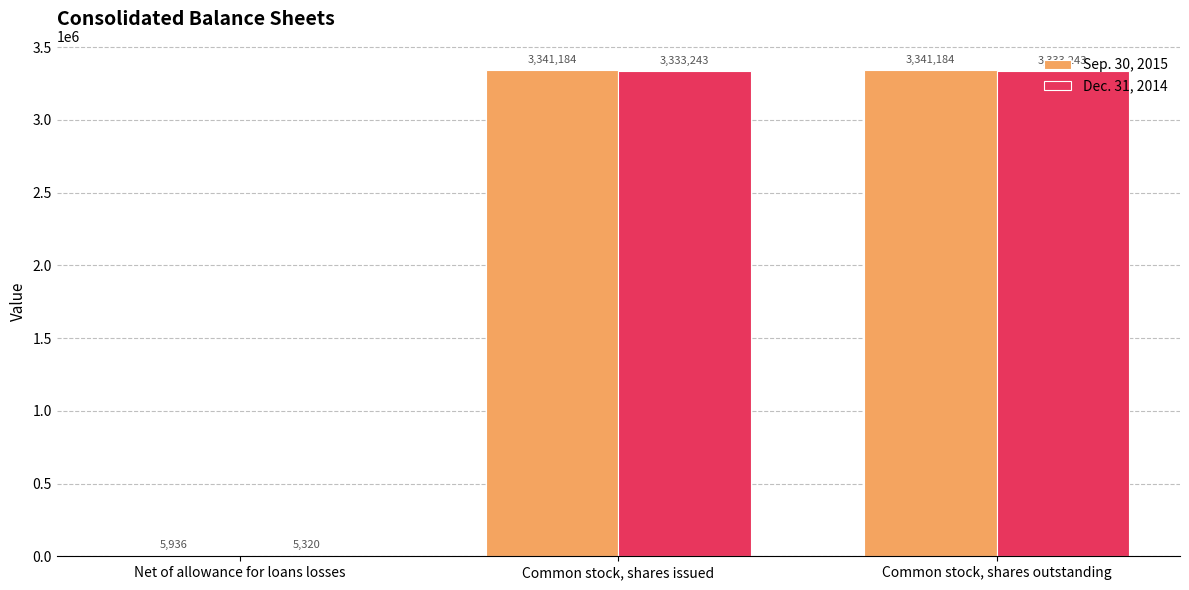

Is it true that Dec. 31, 2014 equals 5320 at Net of allowance for loans losses?

True